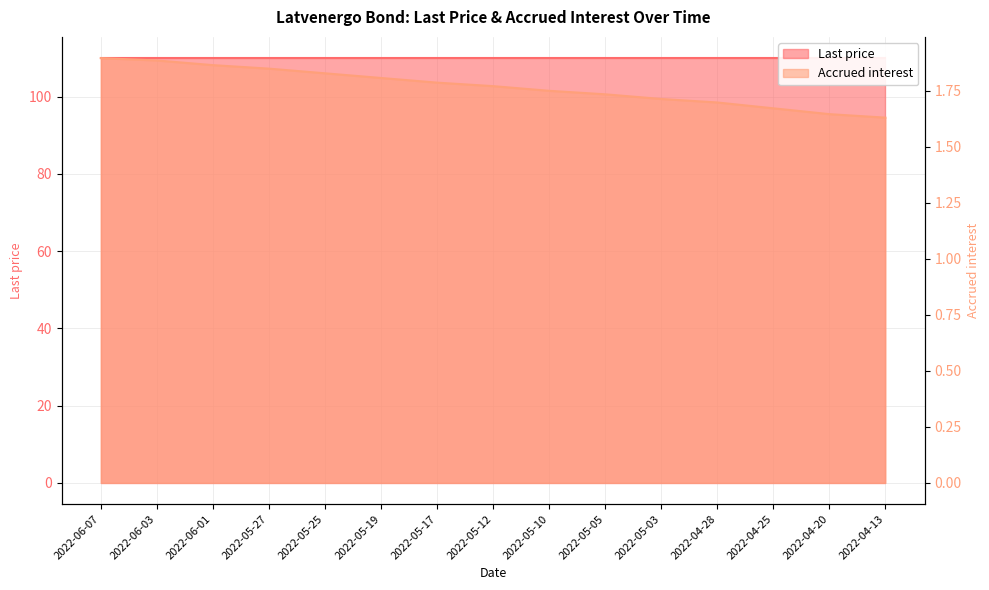

Is it true that the value at 2022-04-13 is 1.6?

True